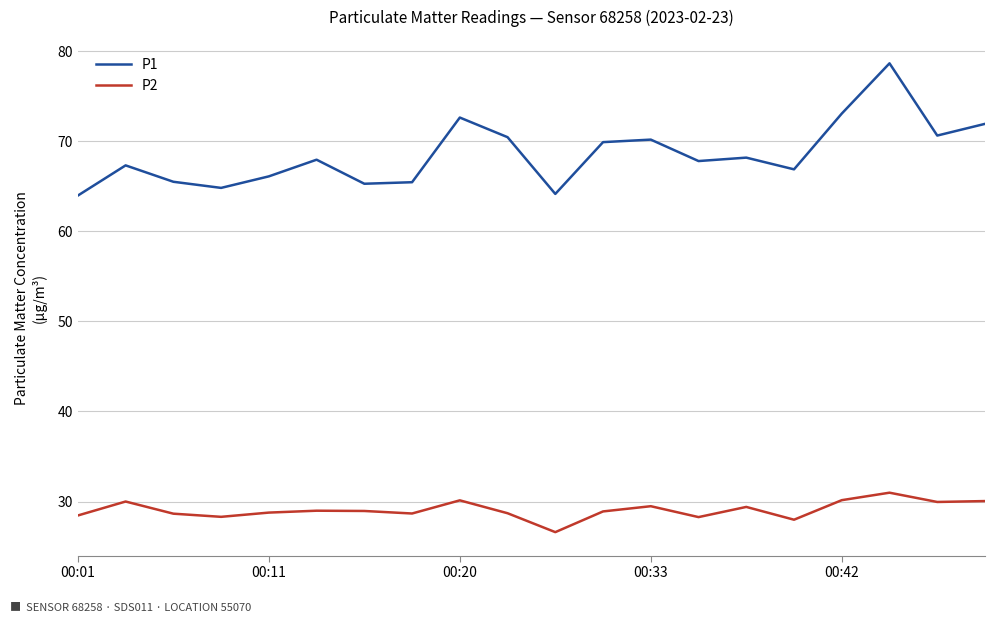

What is the smallest value displayed?

26.6